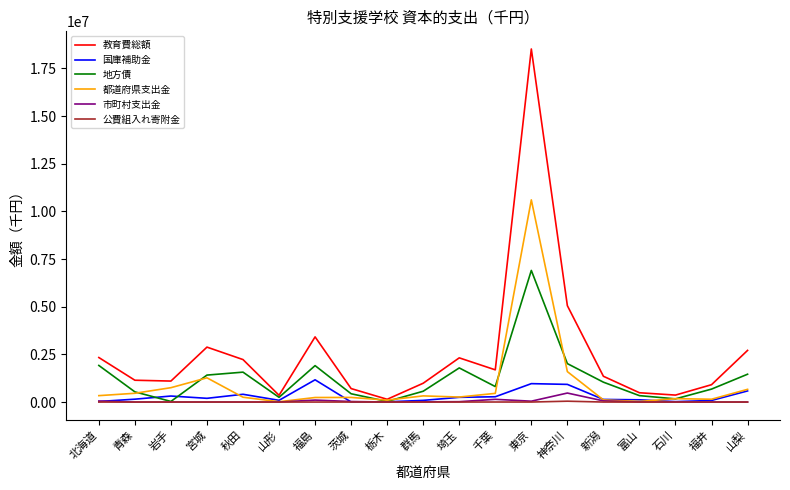

At which category is the sum across all series the highest?

東京